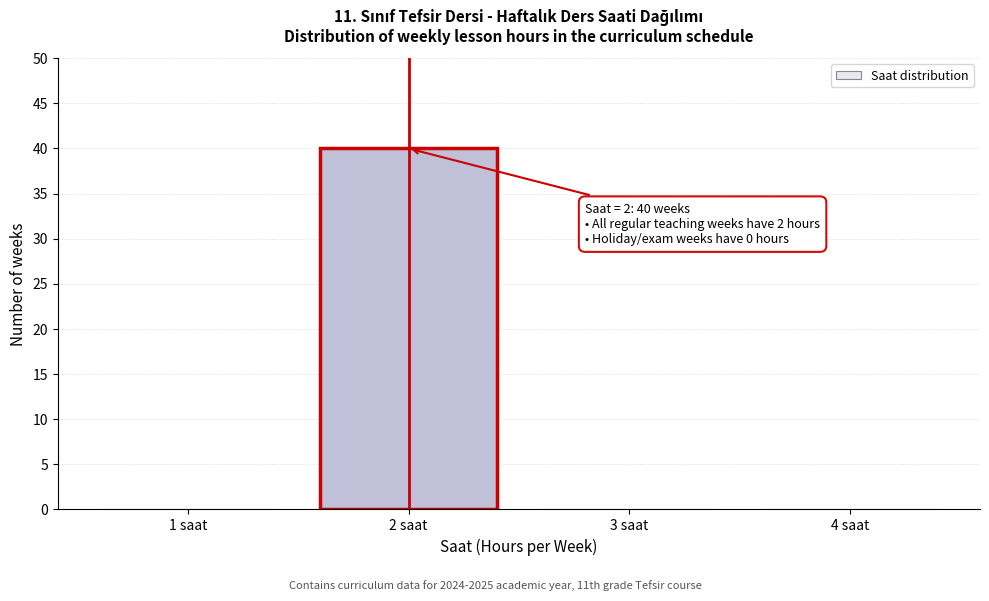

Over which range of the x-axis is the bar tallest?

1.5 to 2.5